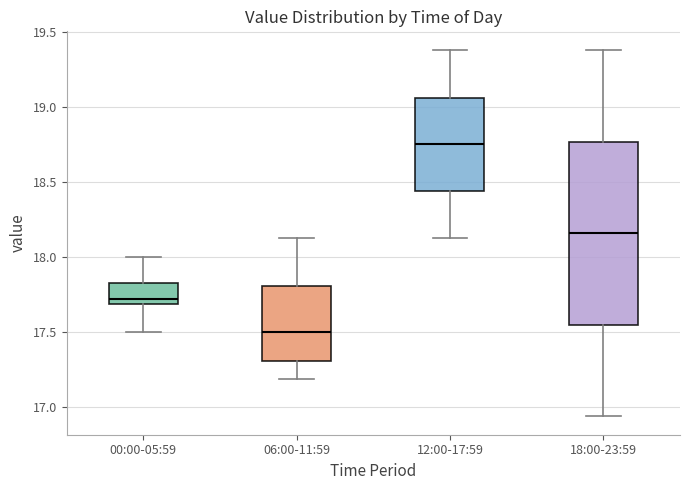

Reading left to right, transcribe this box plot: for each box, give where its median line is, the range the box spans, and where its two whiskers end, as read against the y-axis. The values are not printed on the chart, so give them approximately, as read against the axis.

00:00-05:59: median 17.70 (just above the box's lower edge), box 17.70 to 17.85, whiskers 17.50 to 18.00
06:00-11:59: median 17.50, box 17.30 to 17.80, whiskers 17.20 to 18.15
12:00-17:59: median 18.75, box 18.45 to 19.05, whiskers 18.15 to 19.40
18:00-23:59: median 18.15, box 17.55 to 18.75, whiskers 16.95 to 19.40